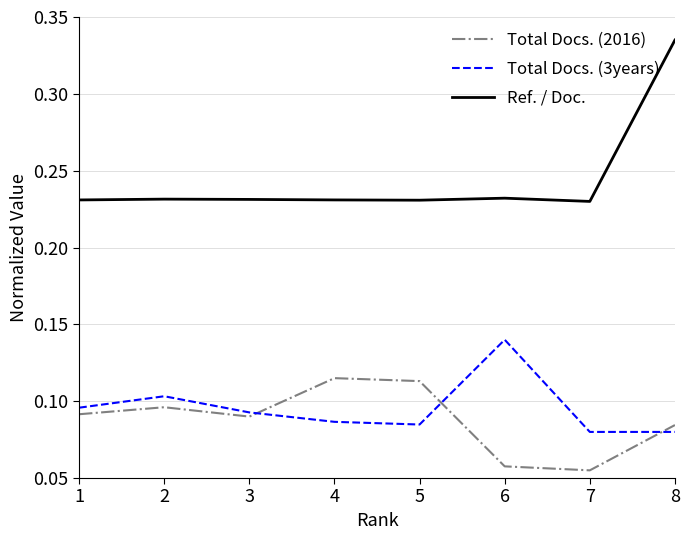

Which series changed the most between 3 and 8?

Ref. / Doc.